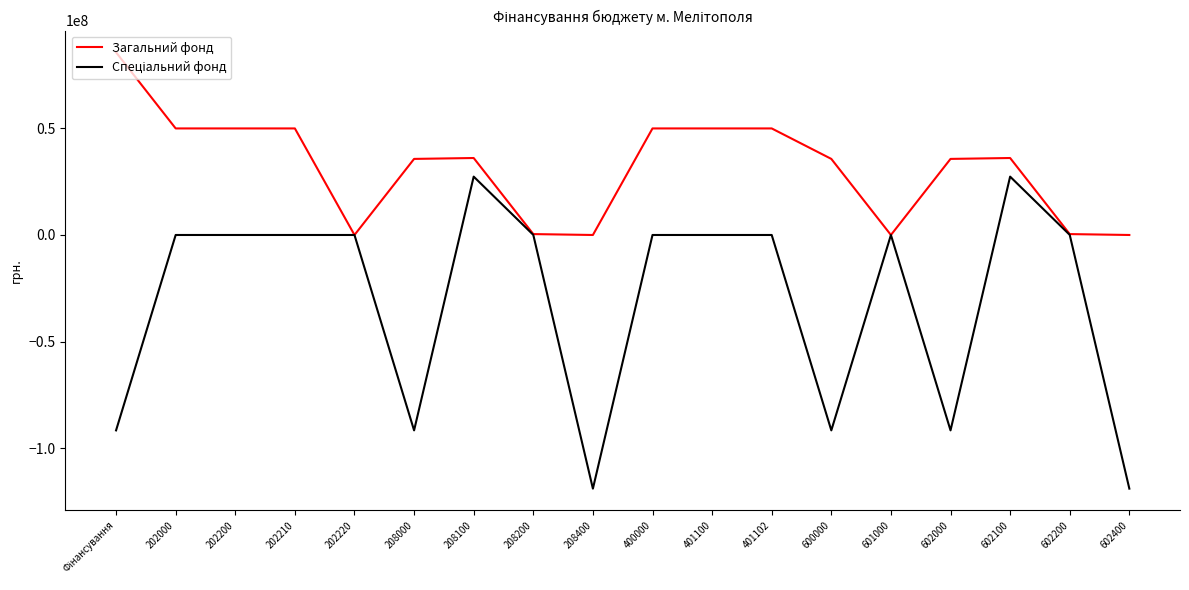

The value of Загальний фонд at 208100 is 36120371. True or false?

True